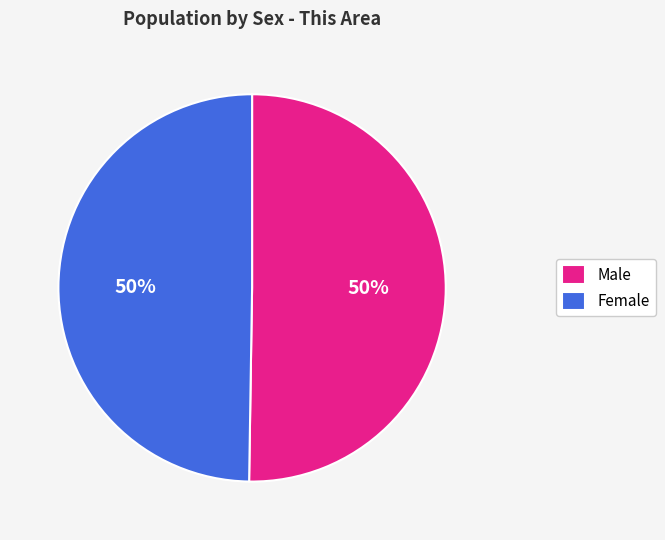

To the nearest percent, what is the combined percentage of Female and Male?

100%